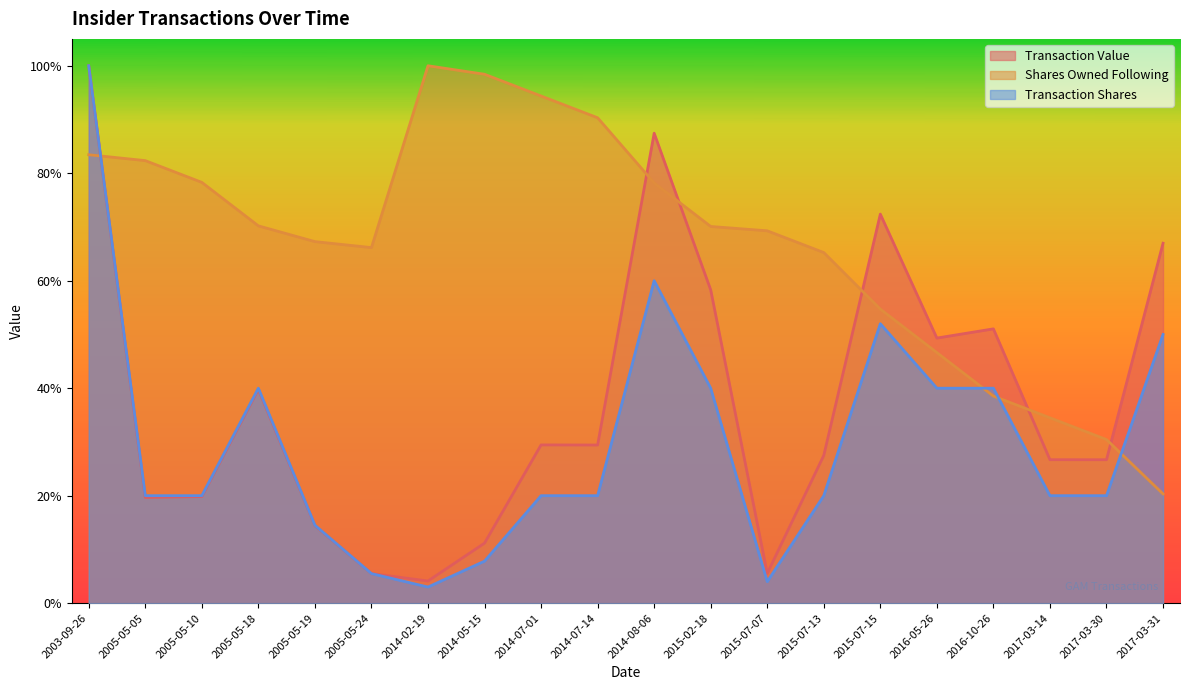

Is the value of Shares Owned Following at 2014-02-19 greater than the value of Transaction Shares at 2015-02-18?

Yes